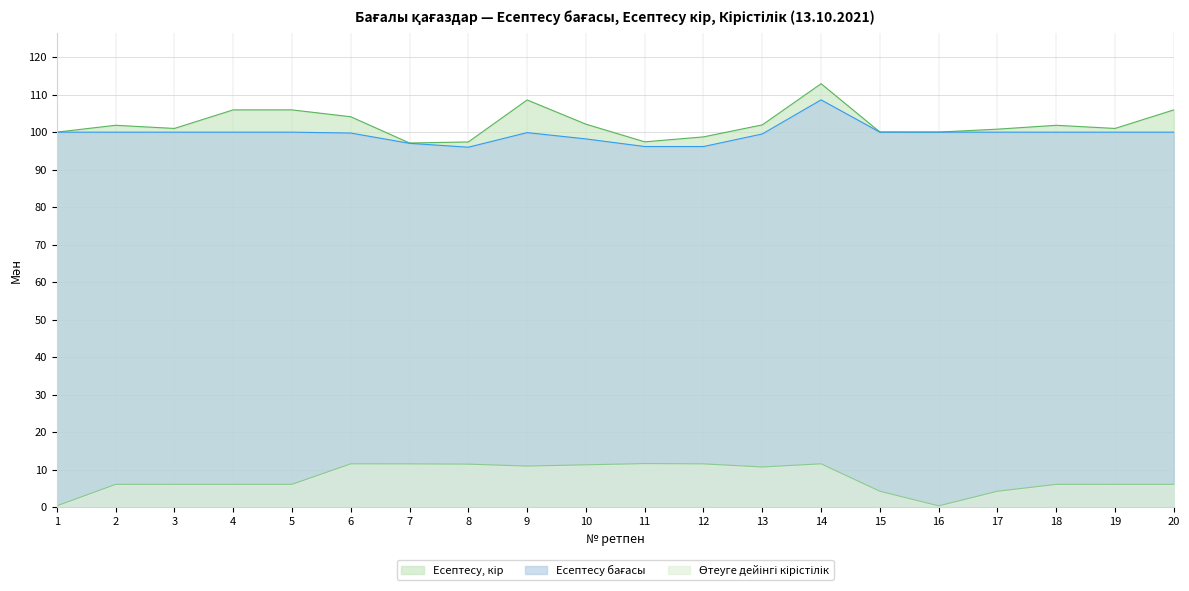

Read the Есептесу, кір value at 4.

105.9